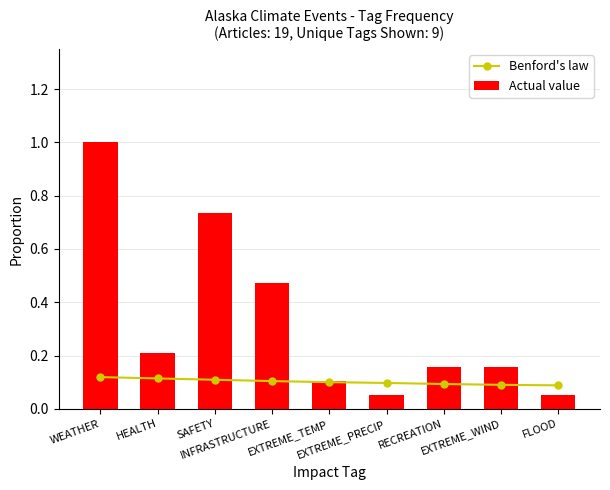

What is the sum of the Benford's law values at FLOOD and INFRASTRUCTURE?

0.2